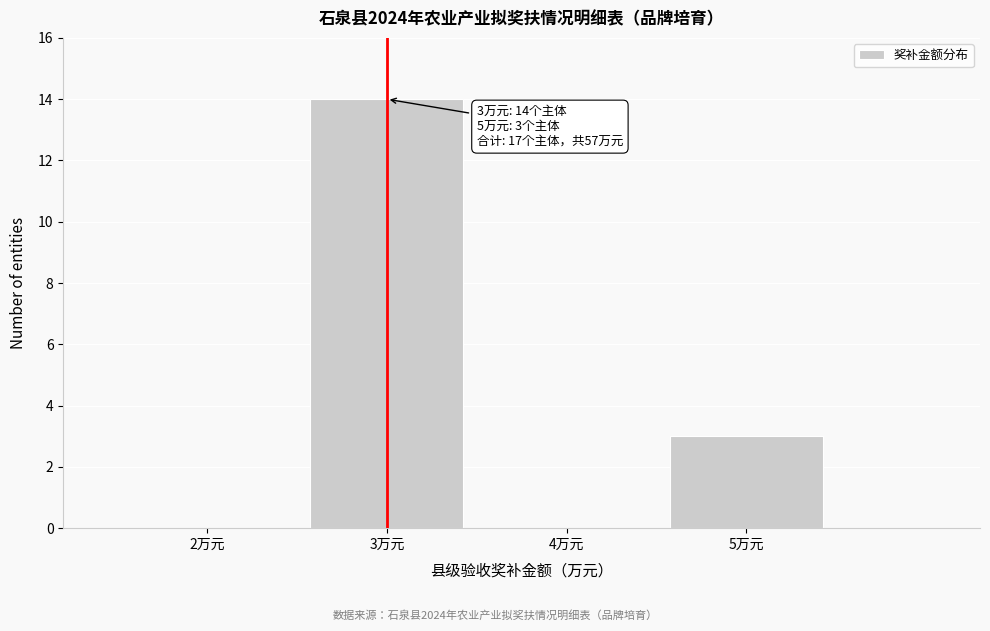

Reading left to right, list all the values displayed in this chart.

2万元=0	3万元=14	4万元=0	5万元=3